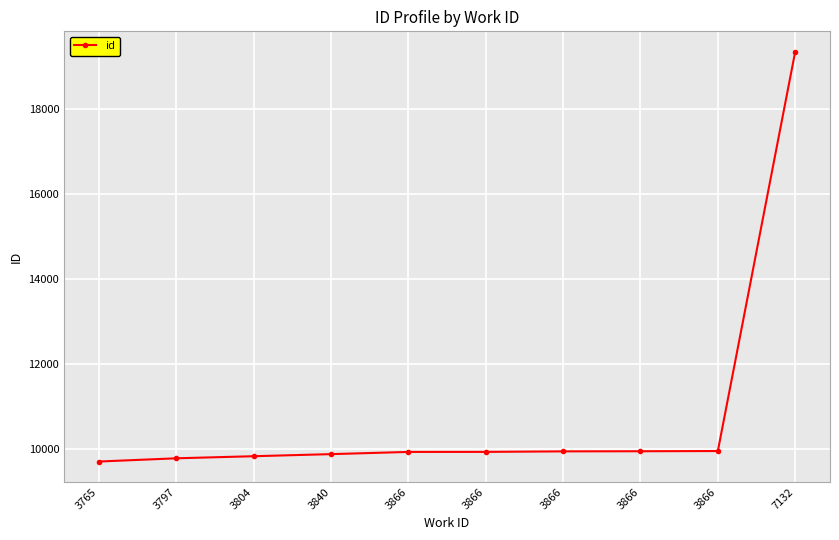

What is the sum of all values?

108270